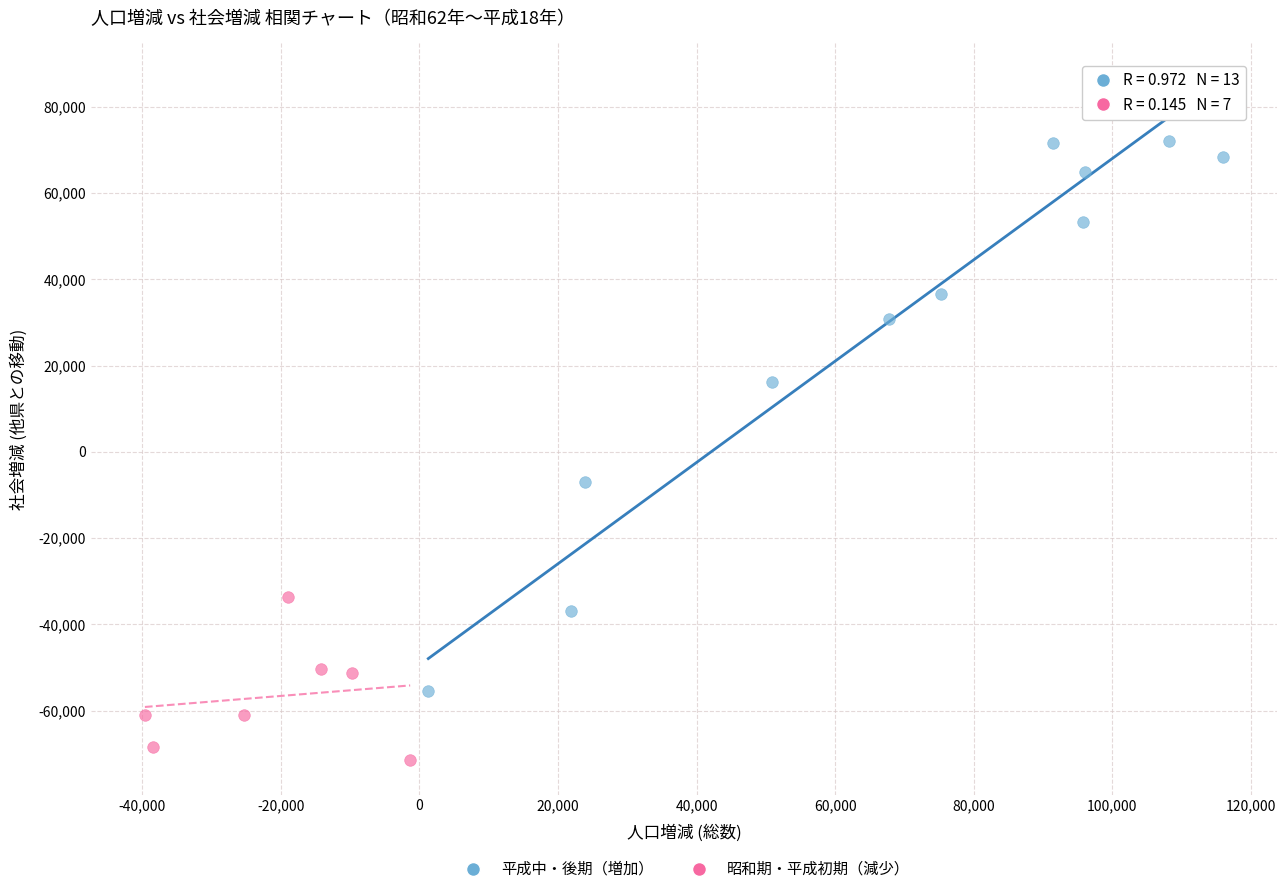

What are all the series names shown in the legend?

平成中・後期（増加）, 昭和期・平成初期（減少）